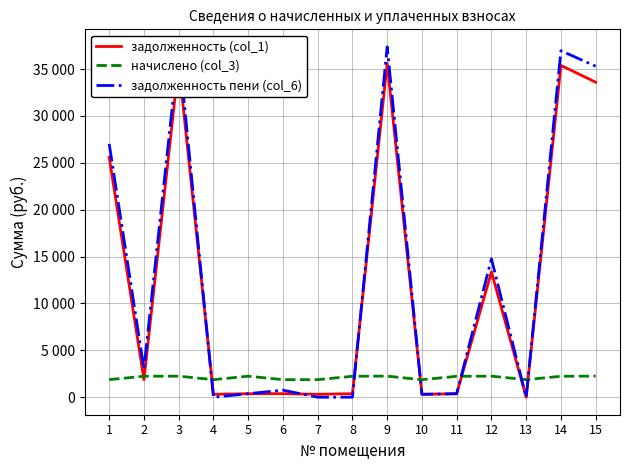

What are all the series names shown in the legend?

задолженность (col_1), начислено (col_3), задолженность пени (col_6)